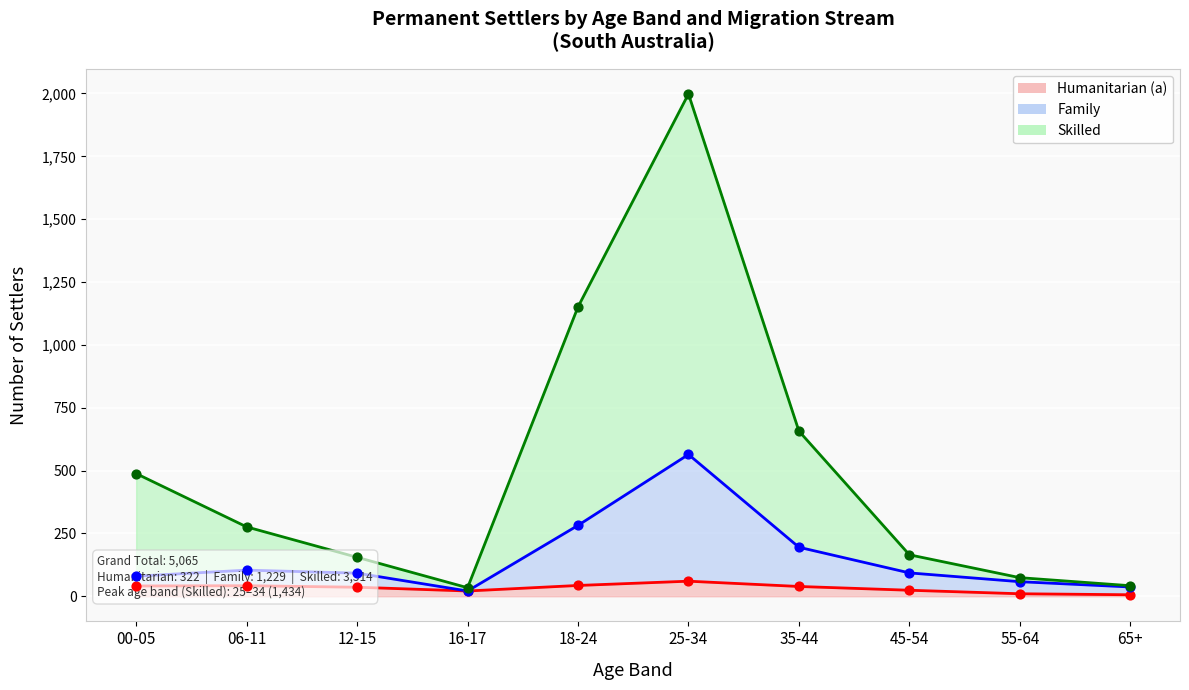

Which series reaches the maximum Y coordinate?

Skilled